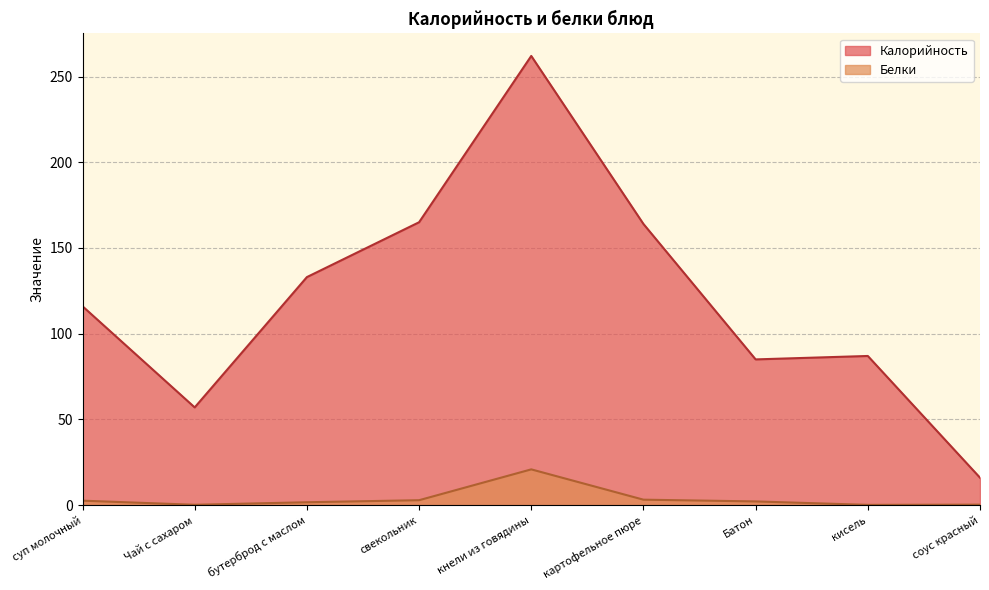

How many lines are shown in the chart?

2